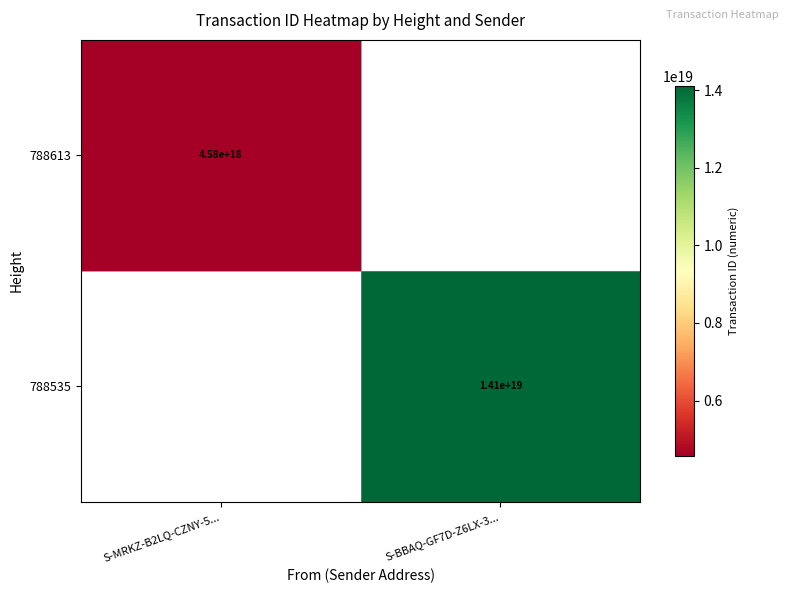

The 788613 series shows 4580000000000000000 at S-MRKZ-B2LQ-CZNY-5.... True or false?

True